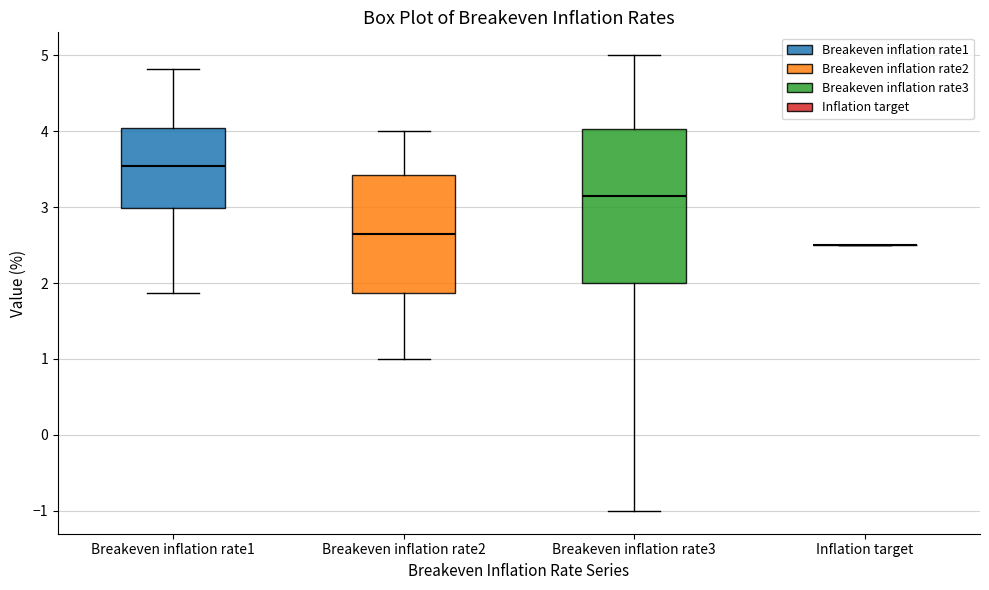

Comparing the boxes themselves (not the whiskers), which one is the tallest?

Breakeven inflation rate3